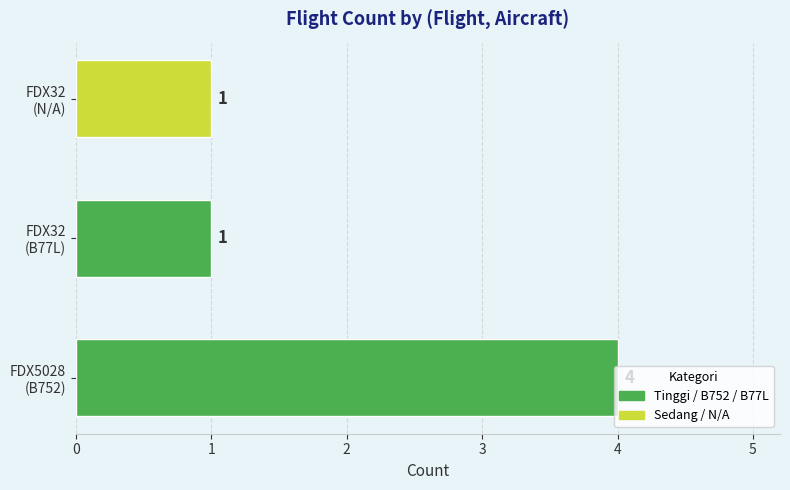

What is the greatest value displayed?

4